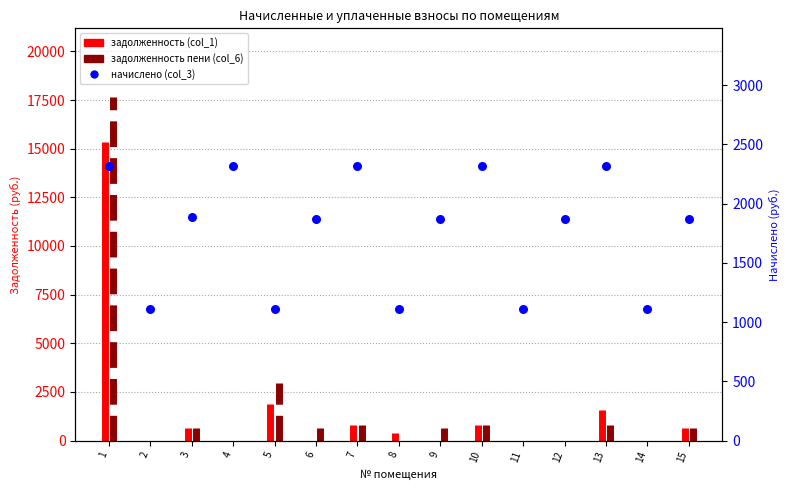

Which has a higher value, 6 or 8?

6